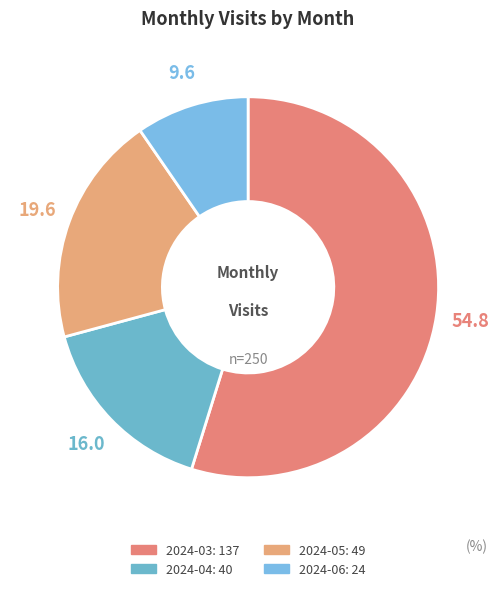

Count the number of slices in the pie.

4